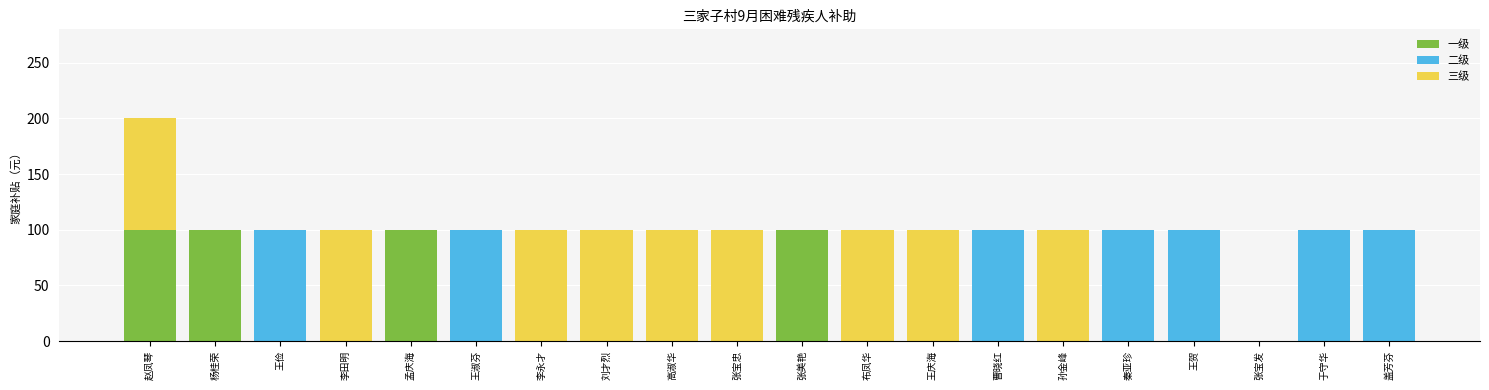

What is the highest value of the 一级 series?

100